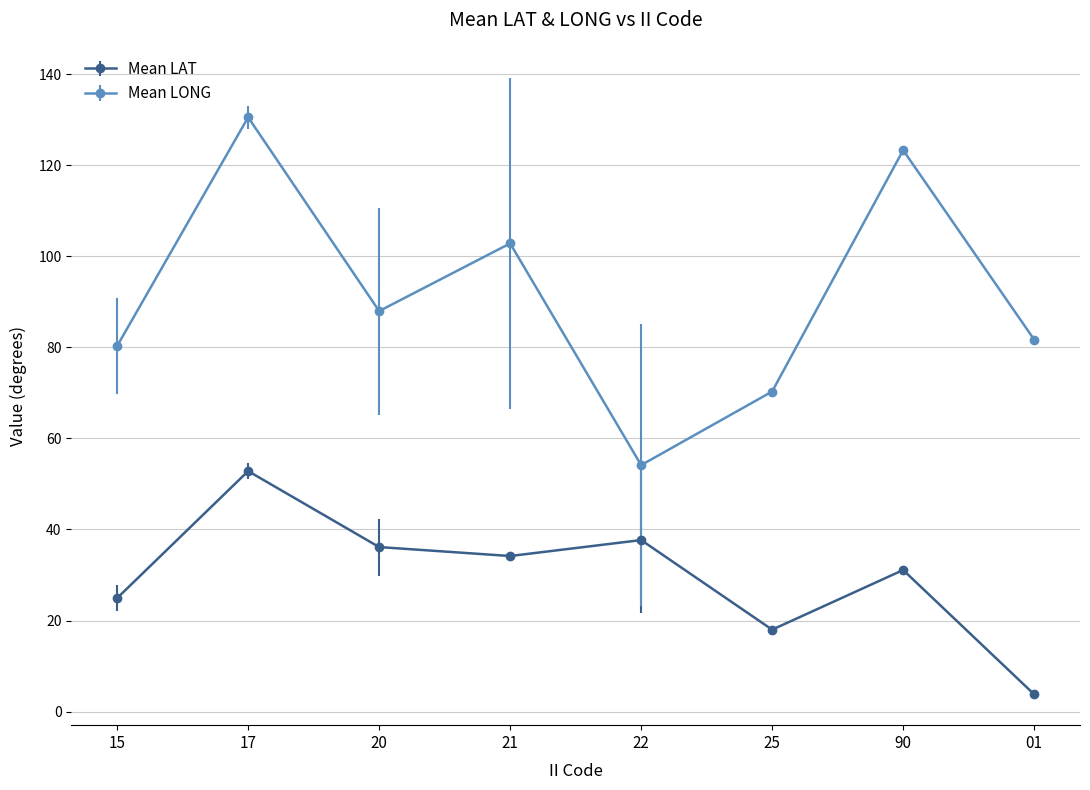

The value of Mean LAT at 90 is 41.0. True or false?

False